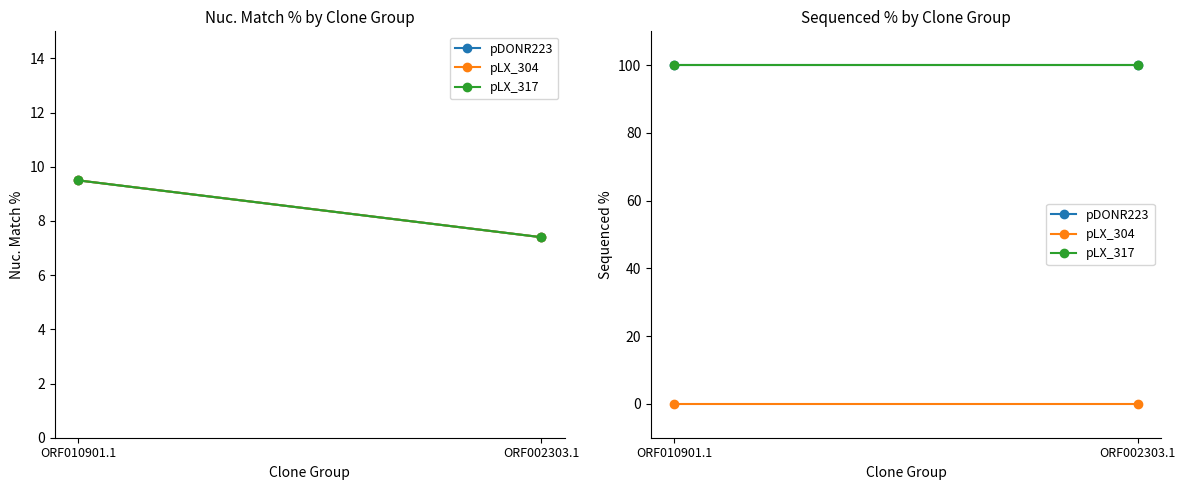

The value of pDONR223 at ORF010901.1 is 29. True or false?

False